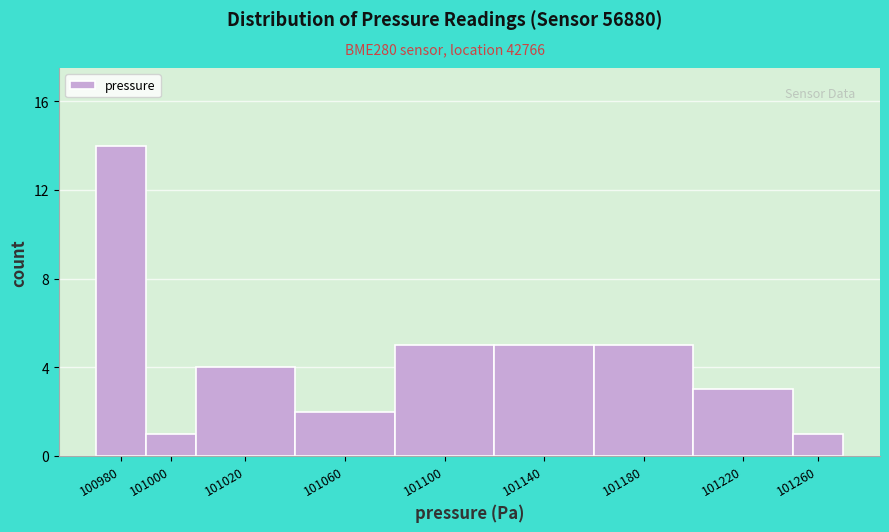

Reading left to right, extract all data points from this chart.

14	1	4	2	5	5	5	3	1